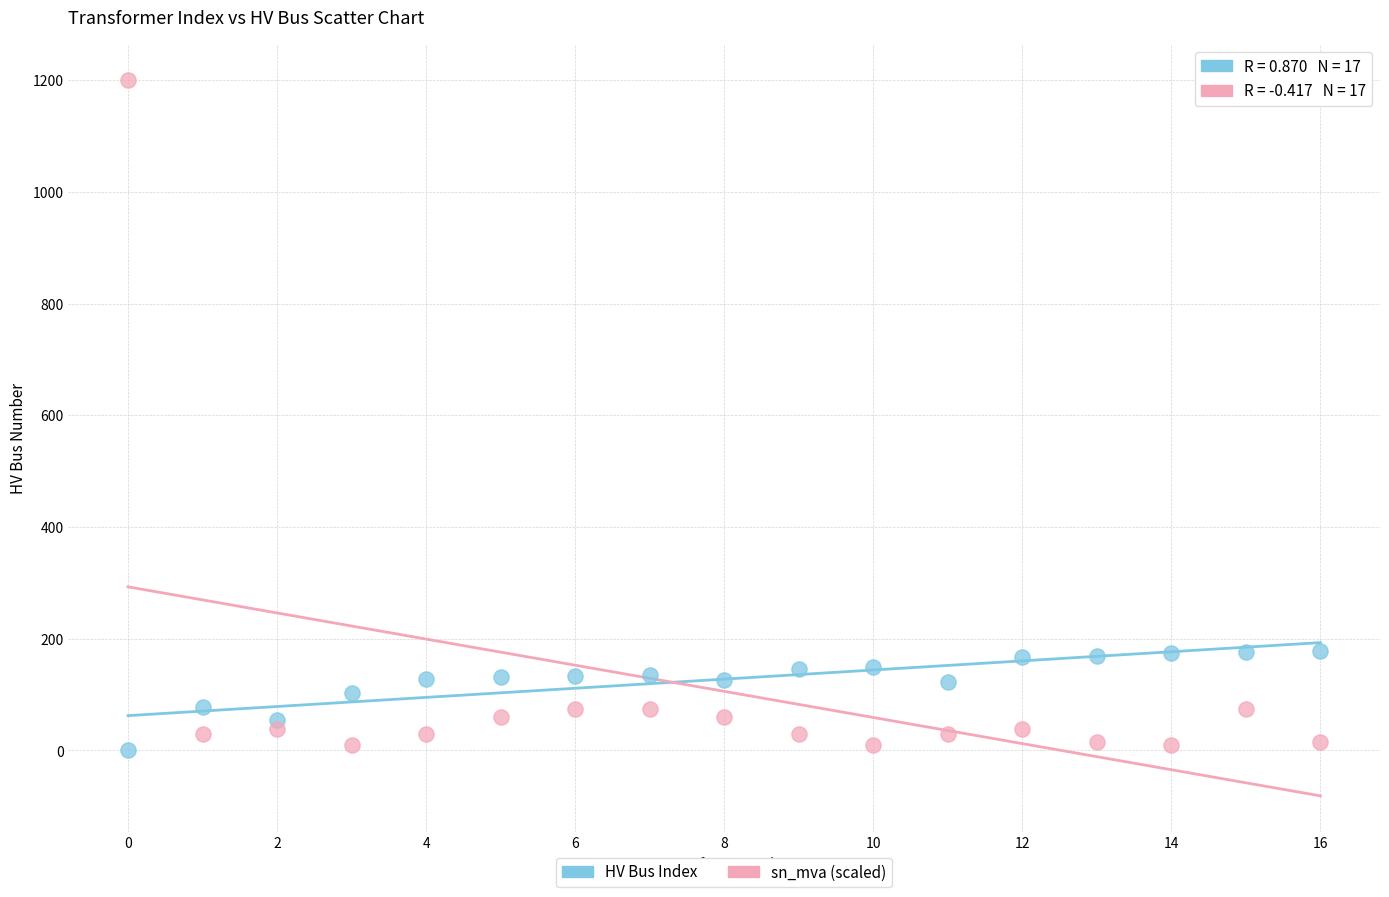

Across all data points, what is the range of Y values (max minus min)?

1200.0